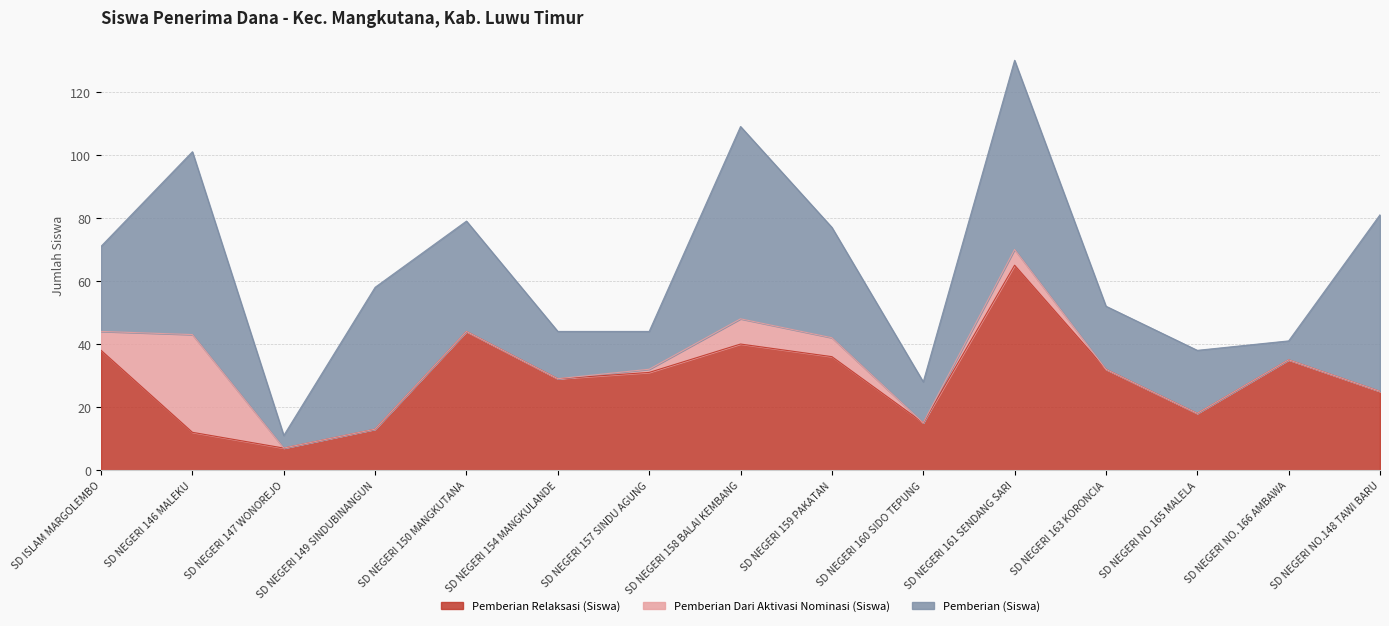

True or false: Pemberian Relaksasi (Siswa) has a value of 17 at SD NEGERI 150 MANGKUTANA.

False